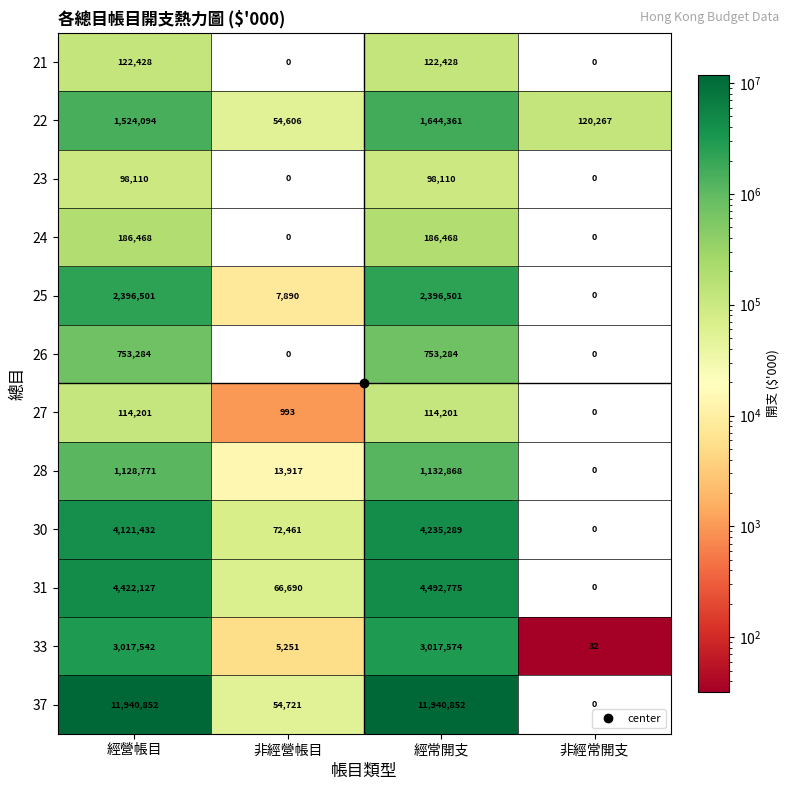

How many distinct data groups are displayed?

12